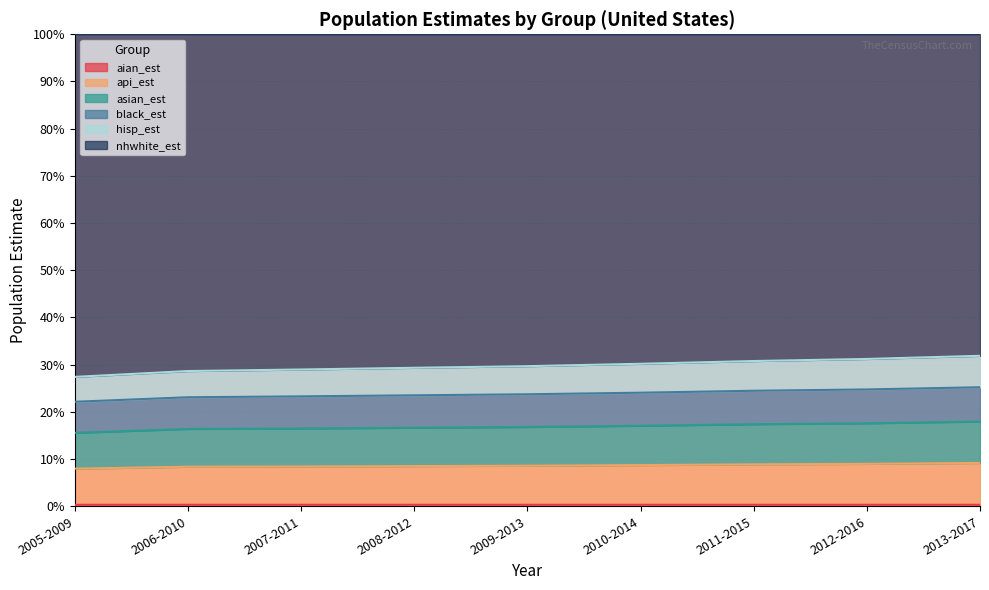

True or false: aian_est and api_est intersect in this chart.

False